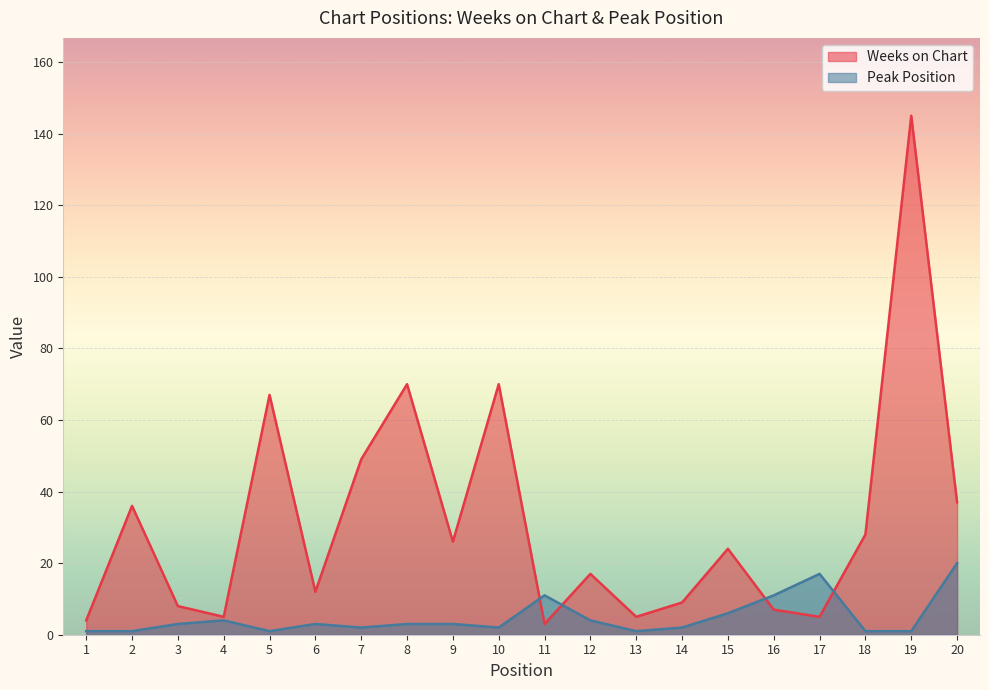

At how many categories does at least one series exceed 4?

19